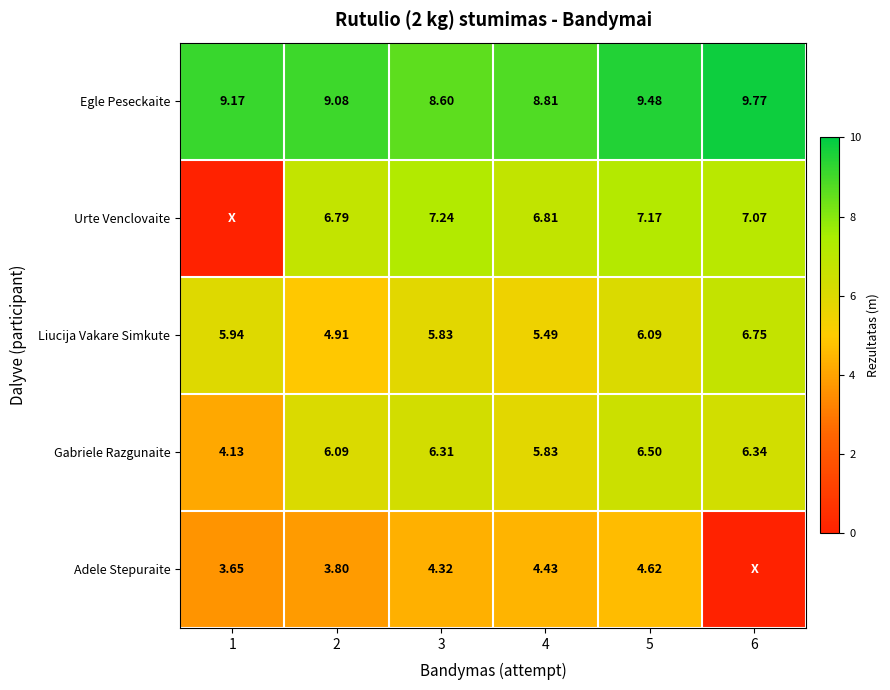

Is it true that Egle Peseckaite equals 8.8 at 4?

True